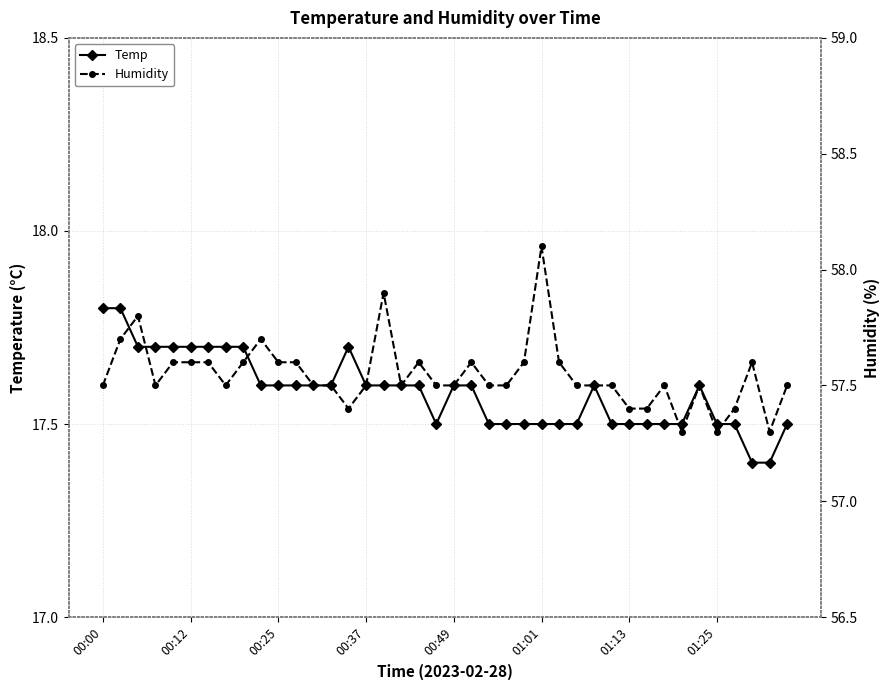

What is the total value across all series at 16?

75.5